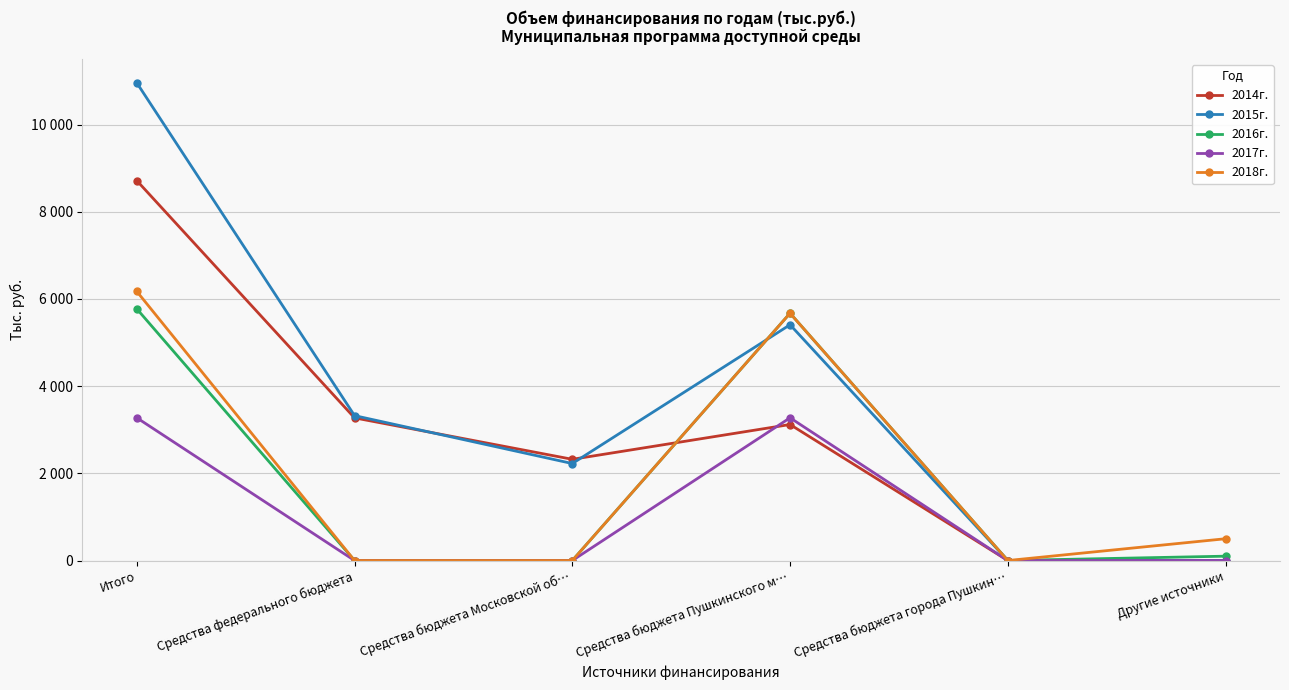

Where does the 2014г. series first go above 3120?

Итого